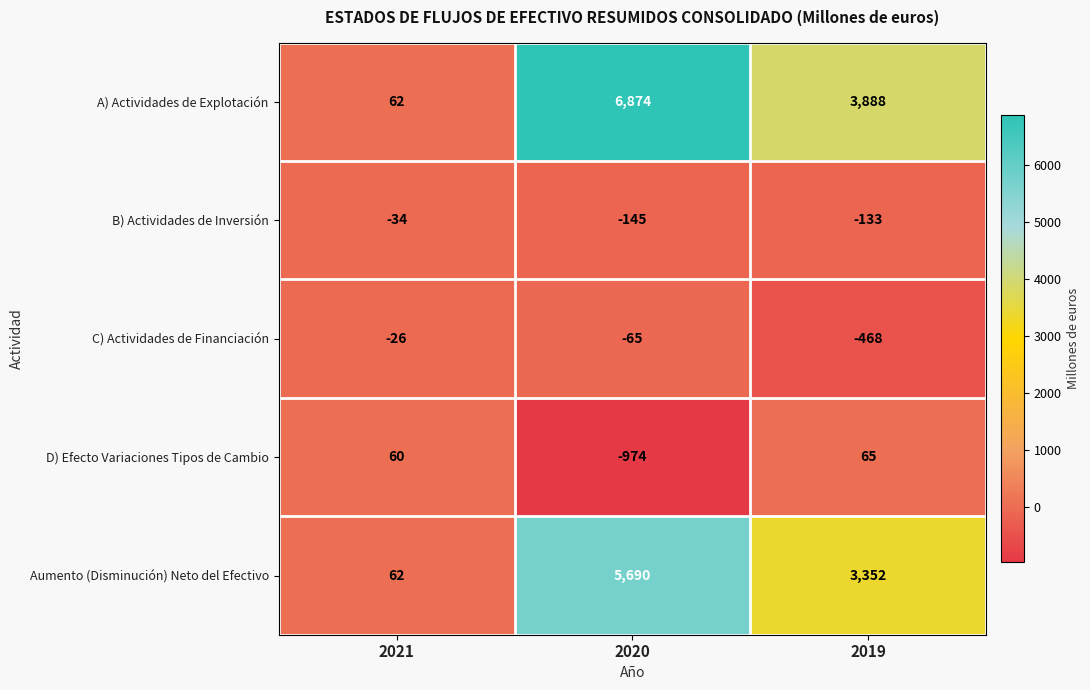

Which series changed the most between 2020 and 2019?

A) Actividades de Explotación